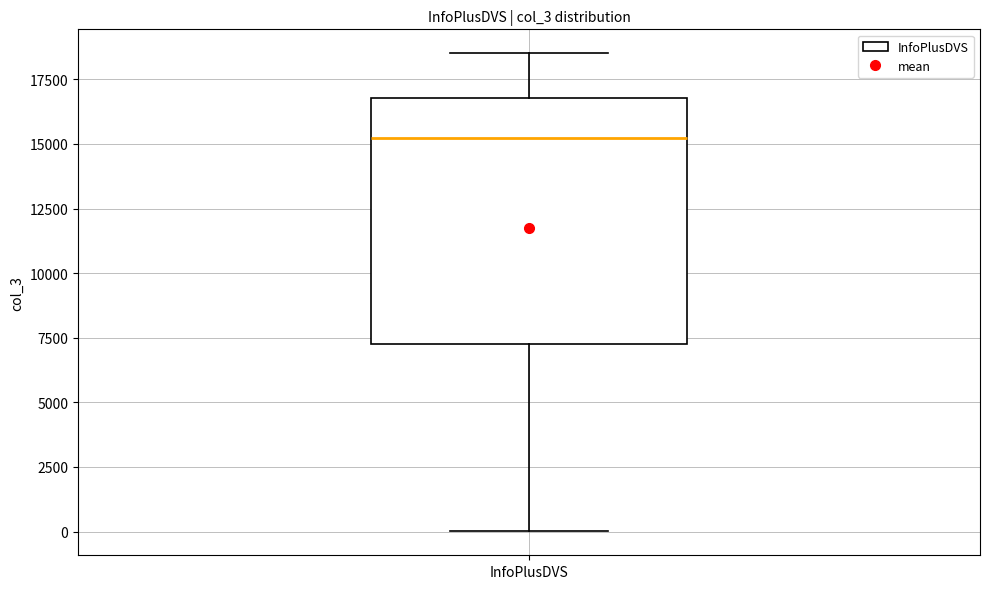

Transcribe this box plot: give where the median line is, the range the box spans, and where the two whiskers end, as read against the y-axis. The values are not printed on the chart, so give them approximately, as read against the axis.

median 15000, box 7000 to 17000, whiskers 0 to 18500